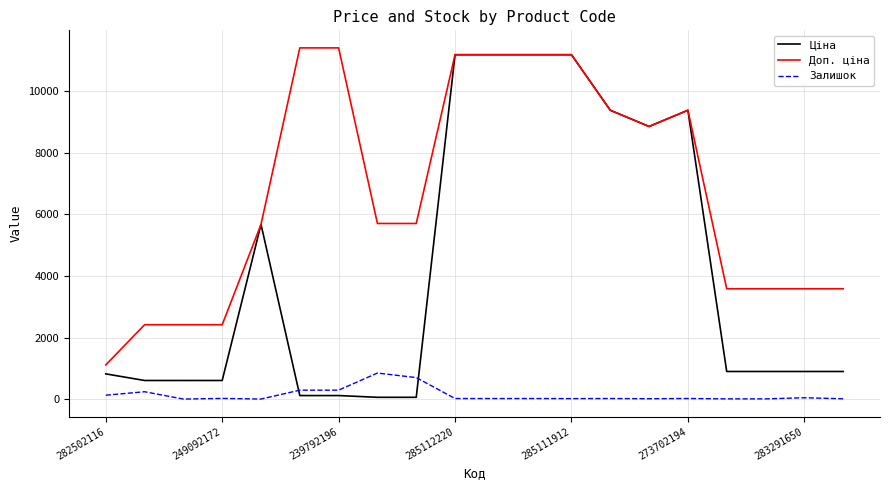

What are all the series names shown in the legend?

Ціна, Доп. ціна, Залишок